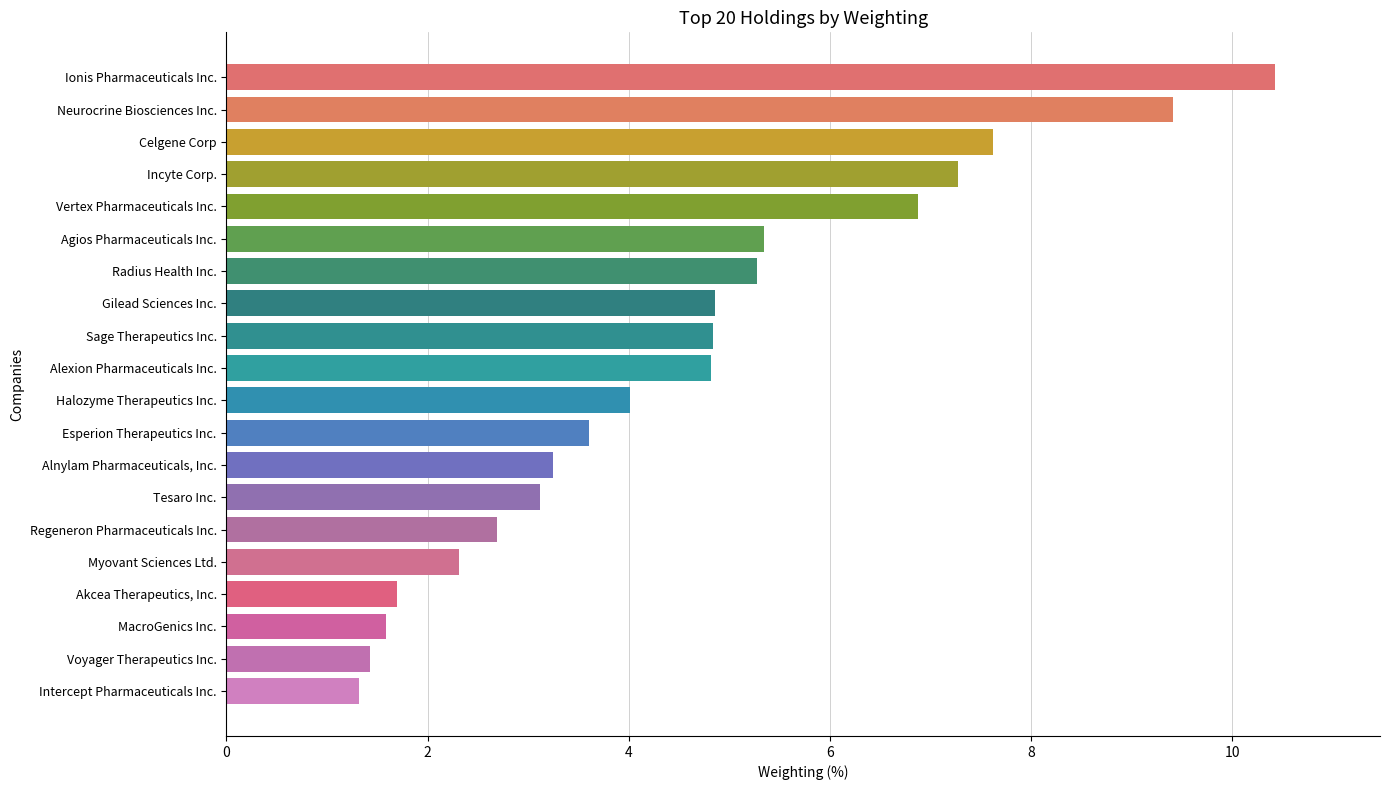

Approximately how many times larger is the value at Vertex Pharmaceuticals Inc. compared to Ionis Pharmaceuticals Inc.?

0.7